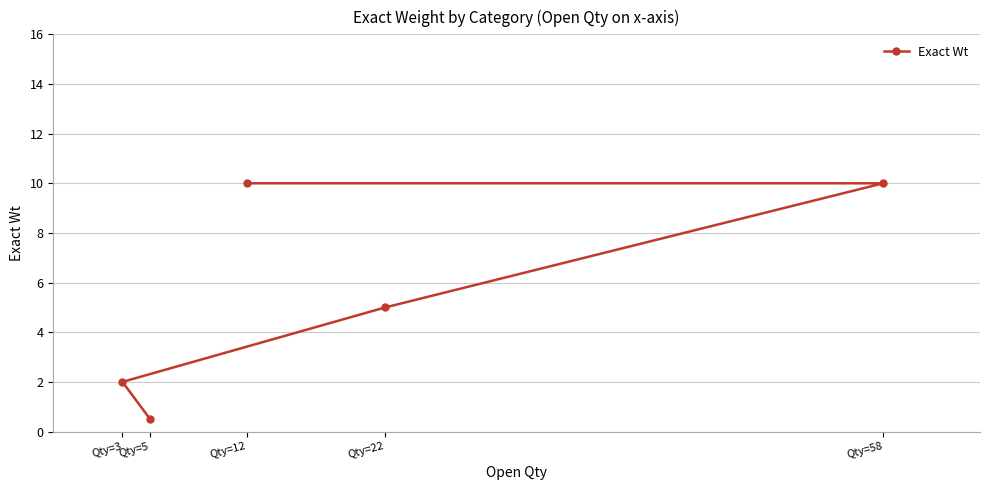

The value at Qty=5 is 0.8. True or false?

False